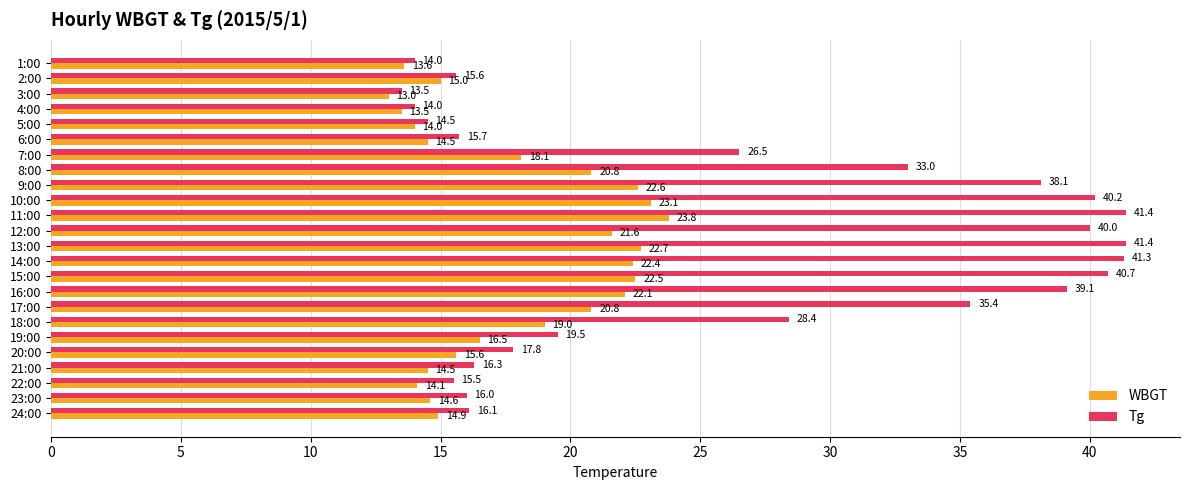

What value does the Tg series have at 12:00?

40.0